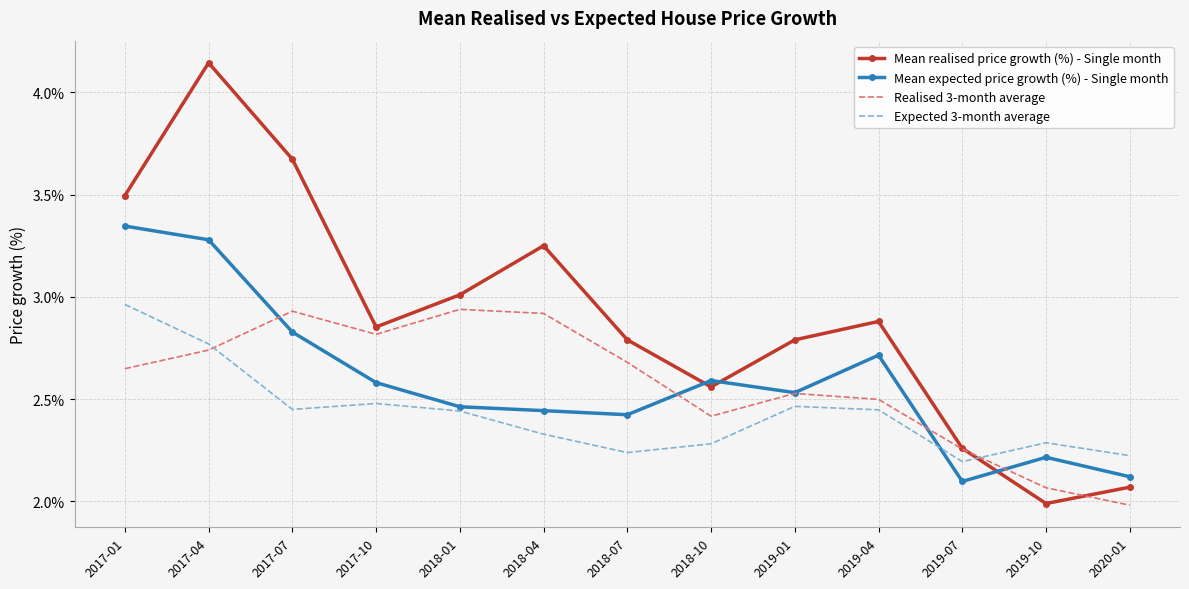

At which label is Expected 3-month average closest to 2?

2019-07